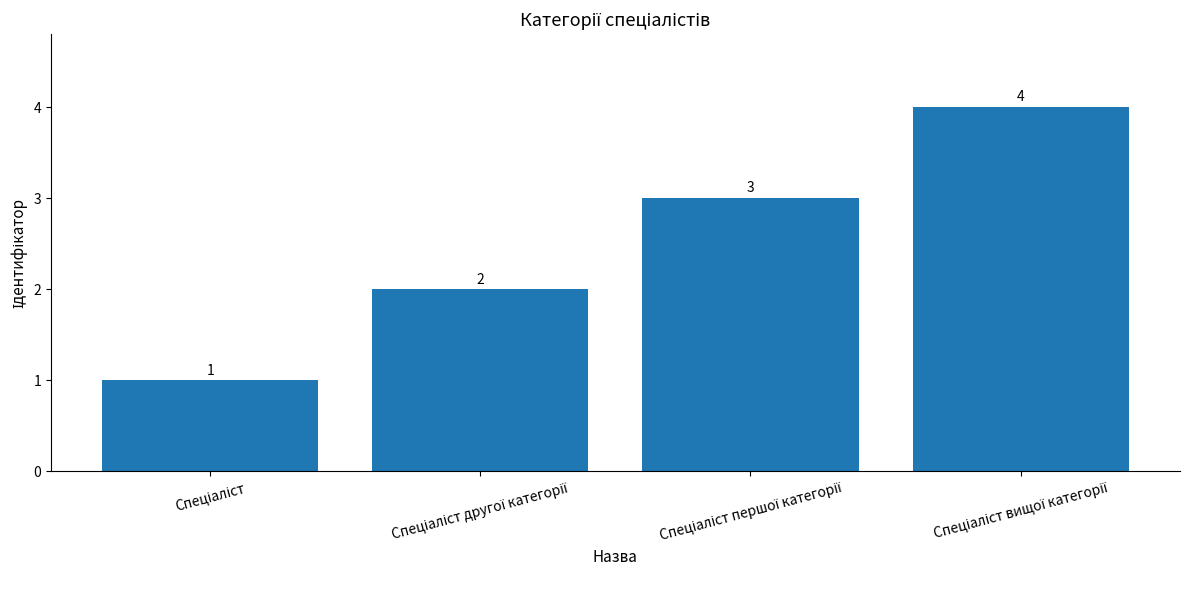

What is the value of the 4th bar from the left?

4